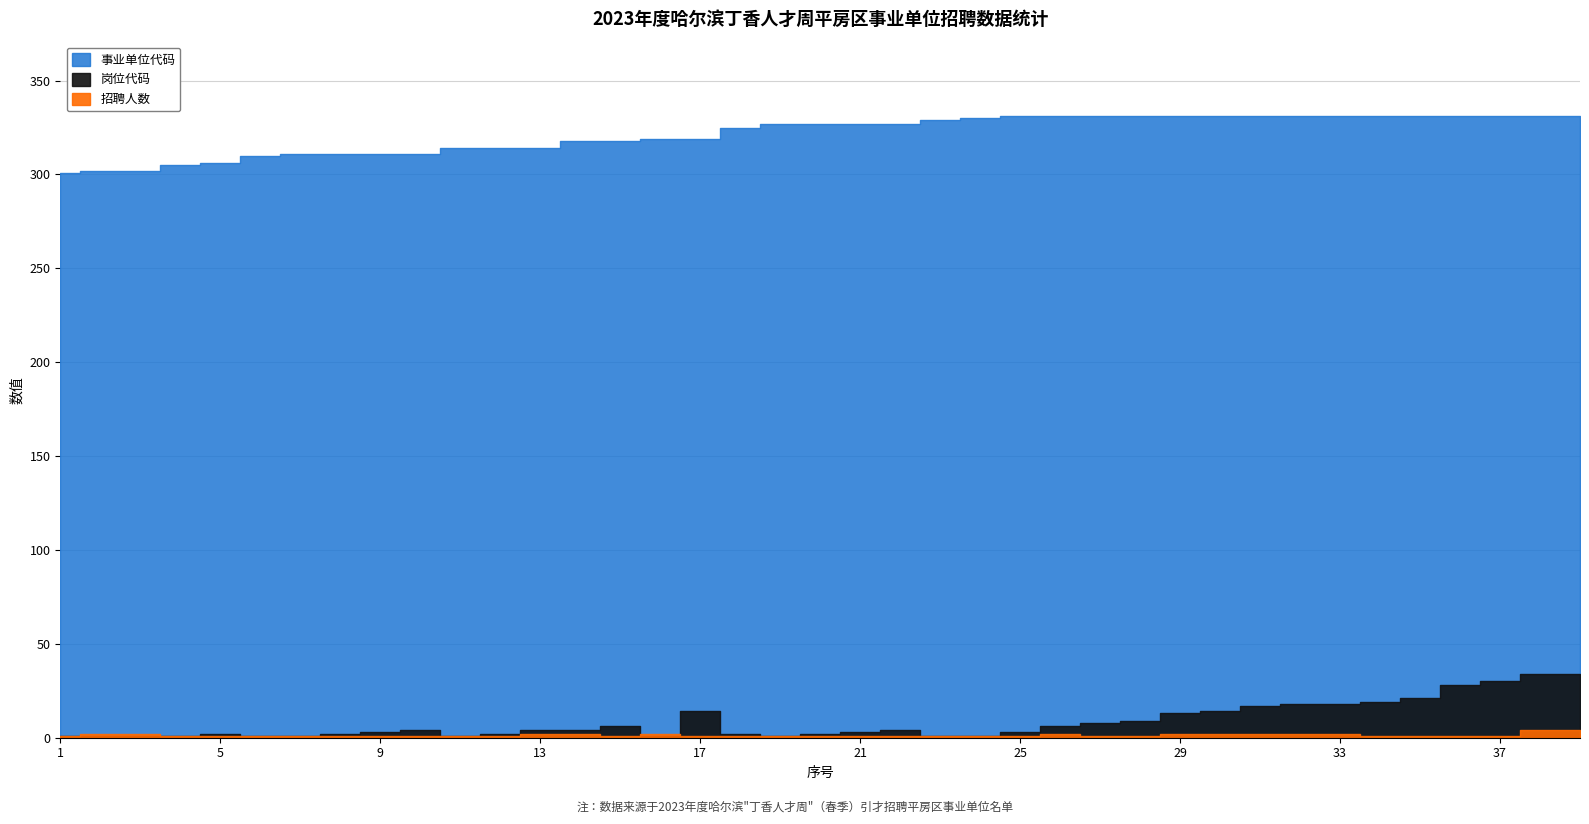

Rank the series at 17 from highest to lowest value.

事业单位代码, 岗位代码, 招聘人数